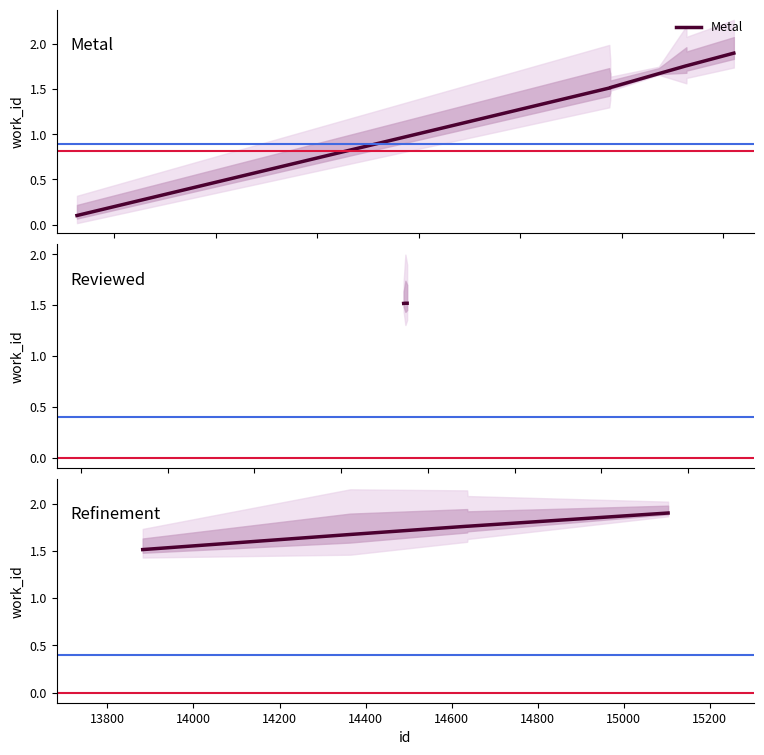

True or false: the data has more than 2 interior local peaks.

False